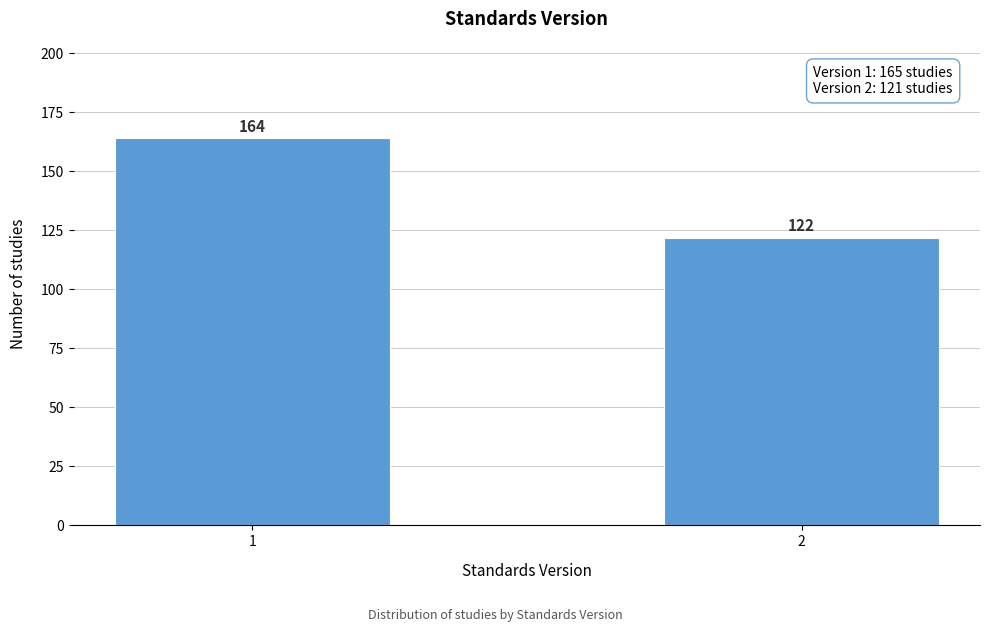

Reading right to left, what are all the values shown in this chart?

122	164